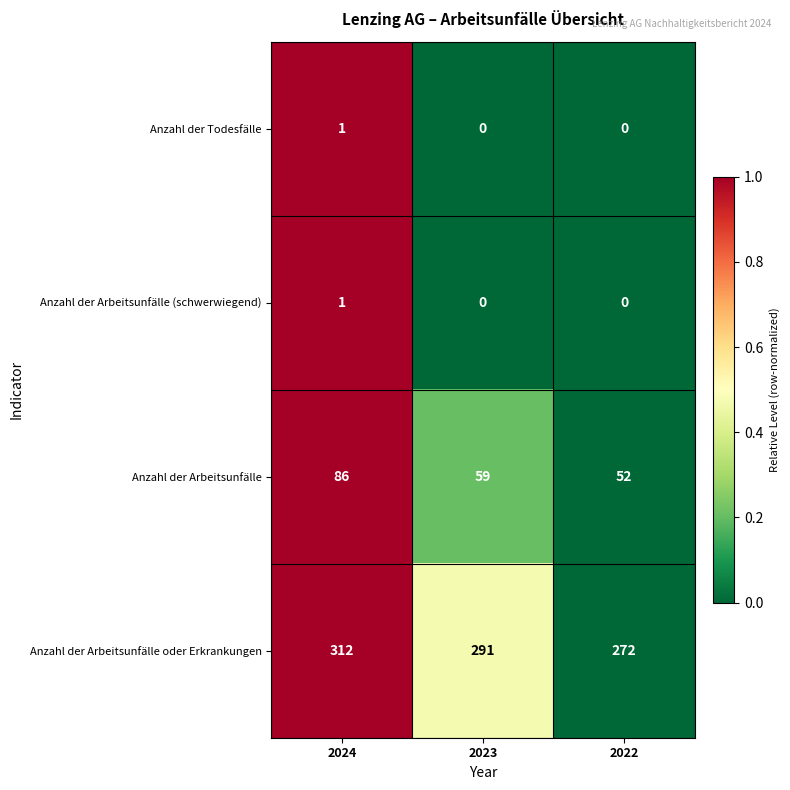

How many data points in Anzahl der Arbeitsunfälle (schwerwiegend) are above 0?

1